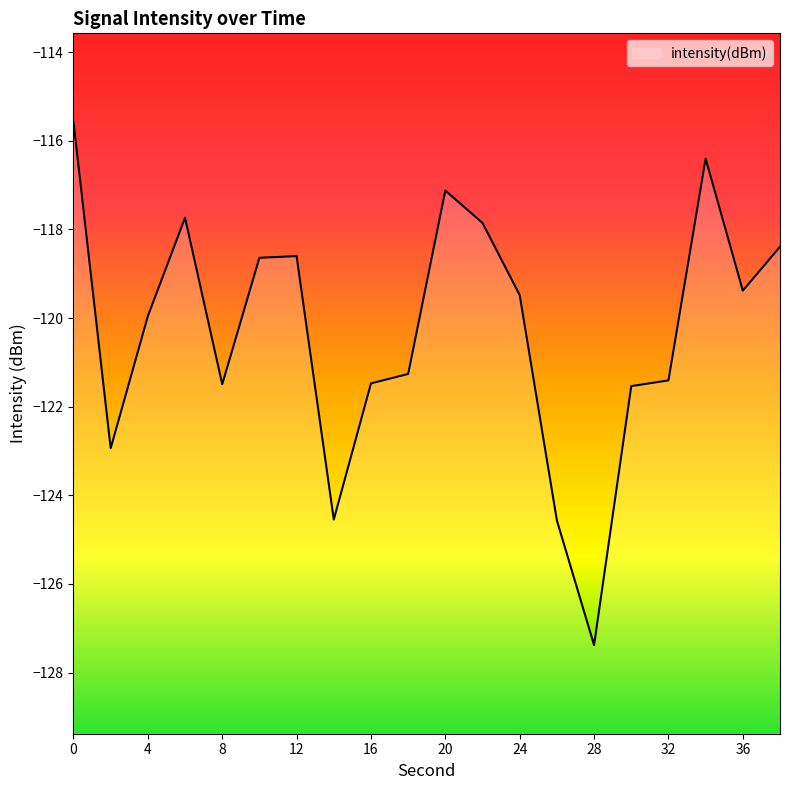

At which category does the data reach its first local peak?

6